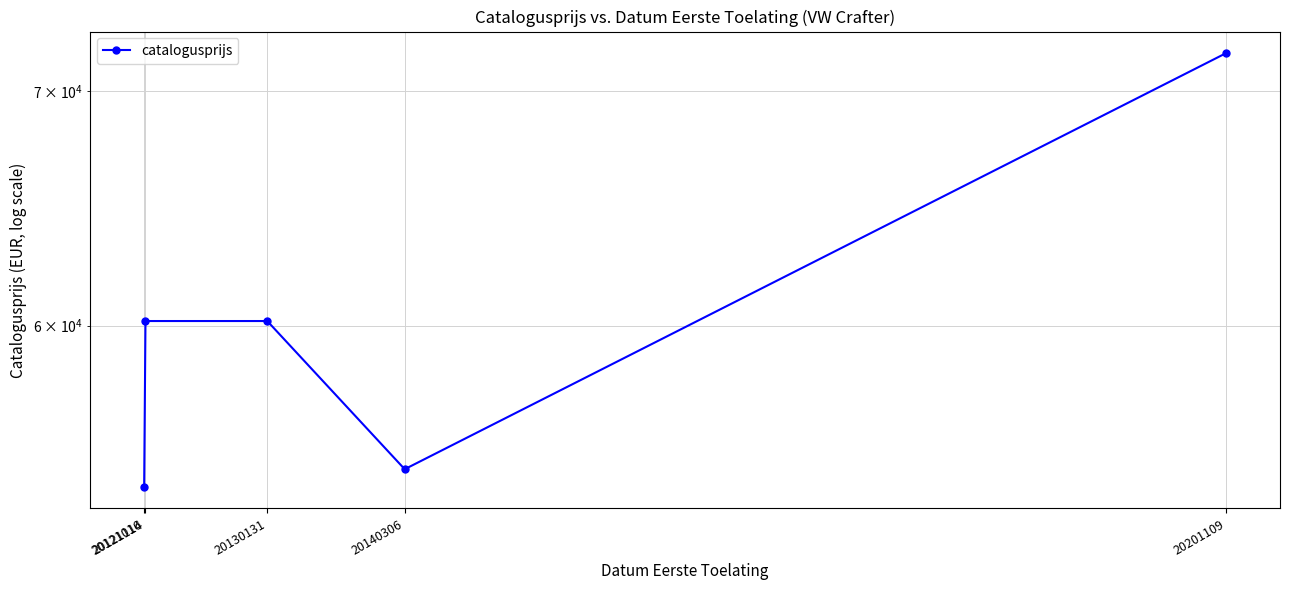

How many lines are shown in the chart?

1